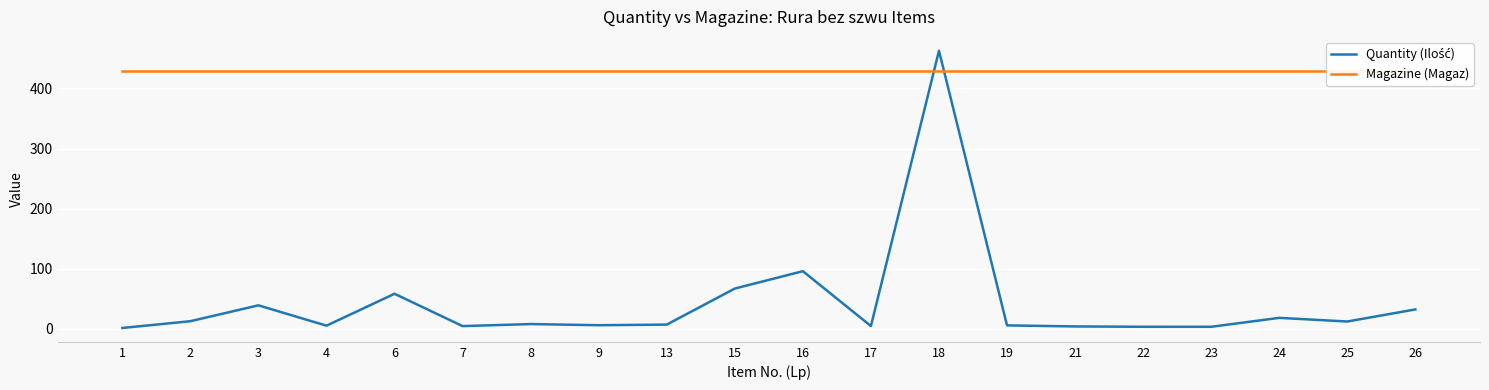

How many interior local peaks does the Quantity (Ilość) series have?

6